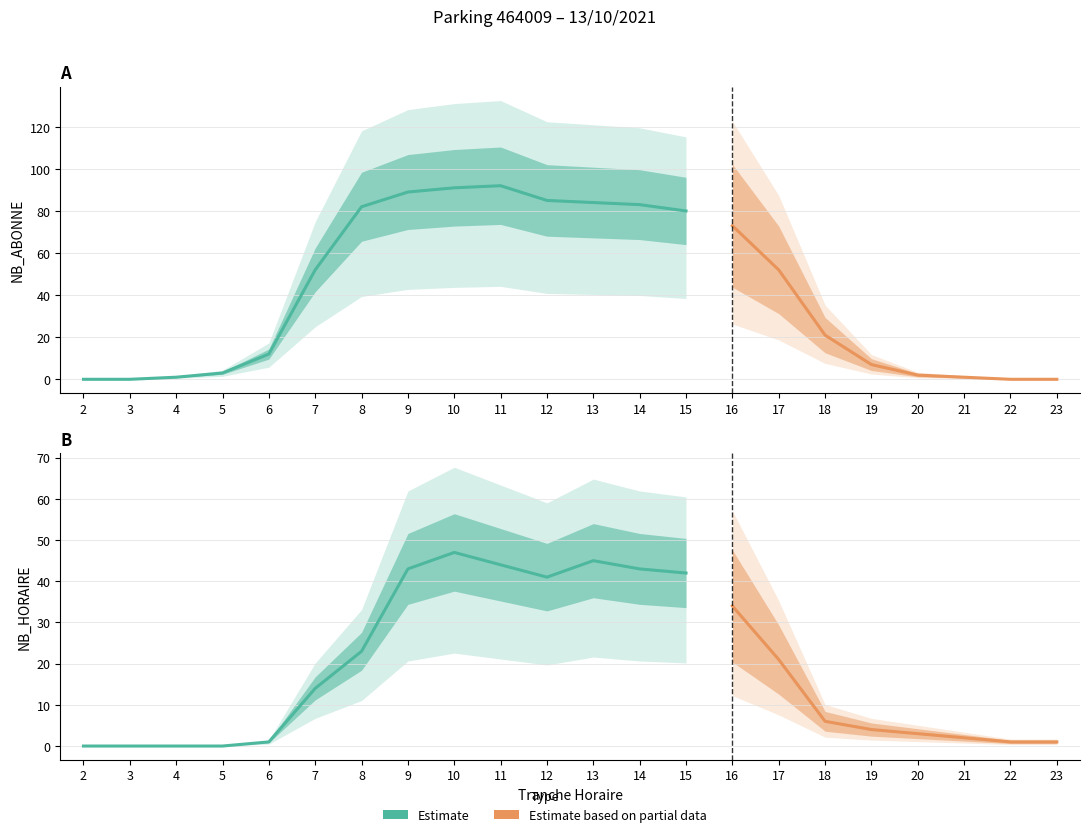

True or false: NB_ABONNE has a value of -59 at 23.

False